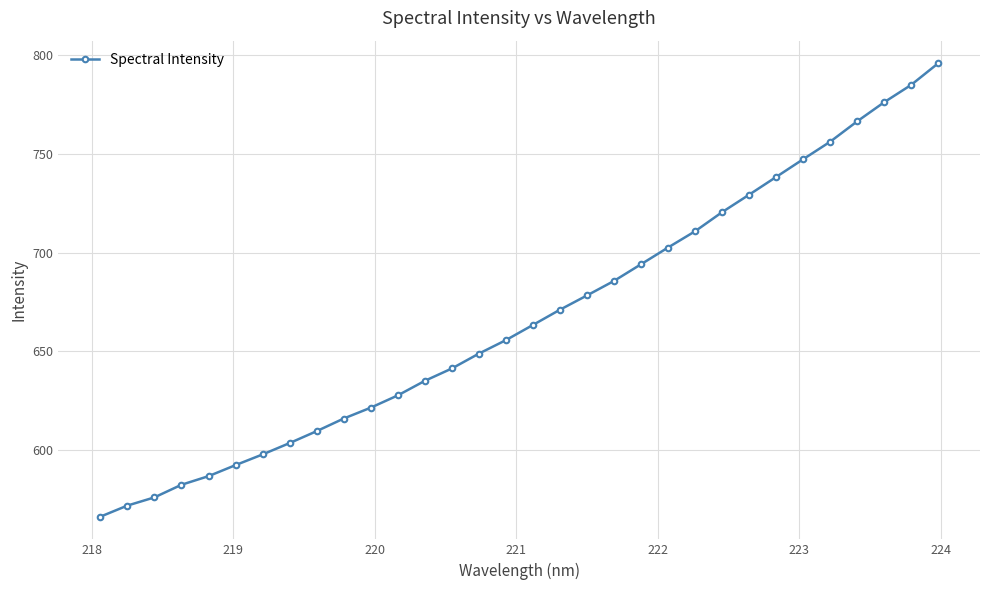

Does the chart have visible grid lines?

Yes